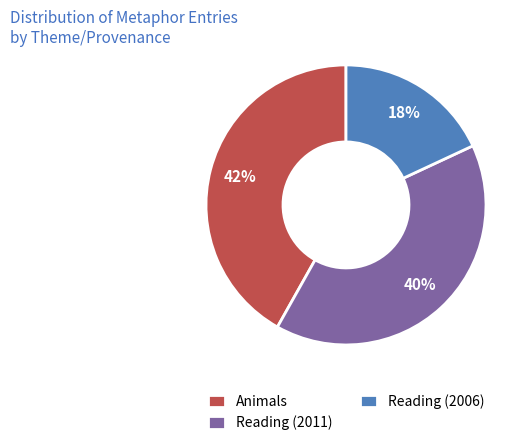

Does any single category account for the majority?

No